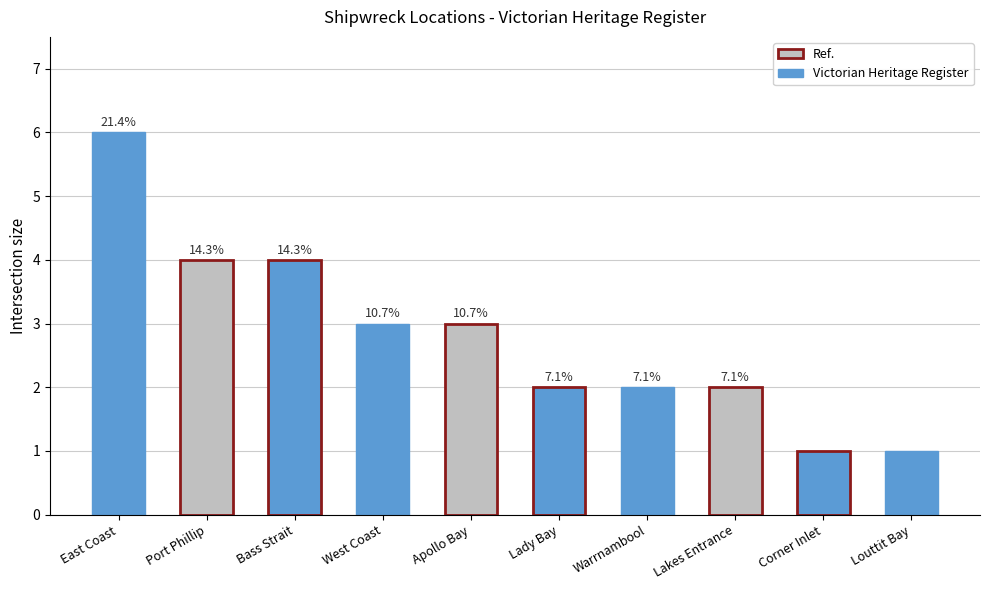

What is the smallest value displayed?

1